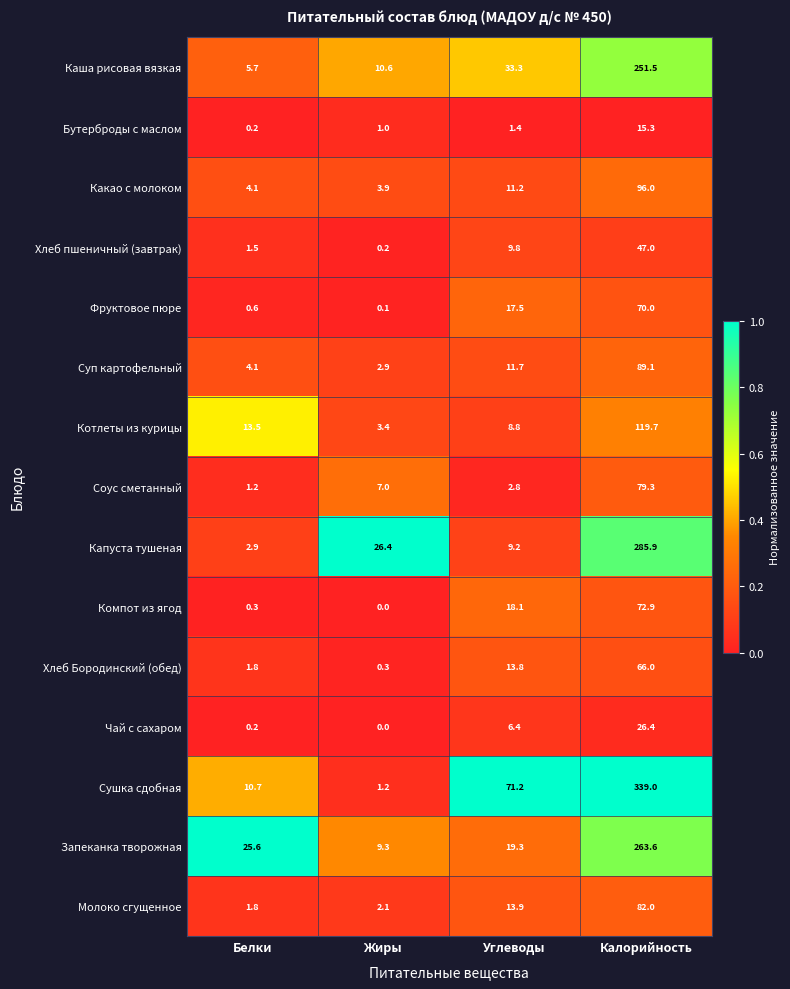

What is the difference between the maximum and minimum values in the Молоко сгущенное series?

80.2